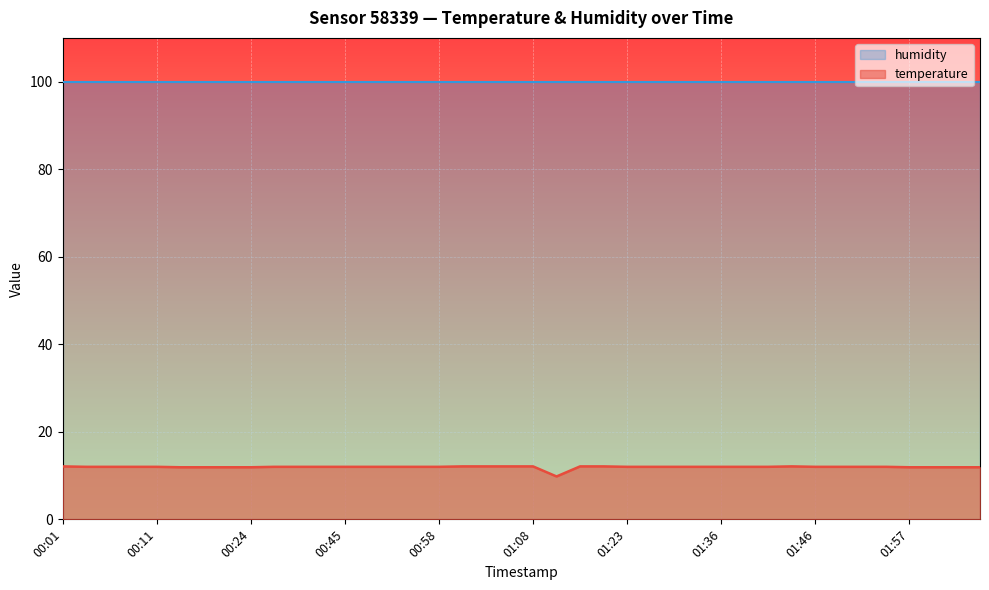

Does the chart display data point markers on the line(s)?

No